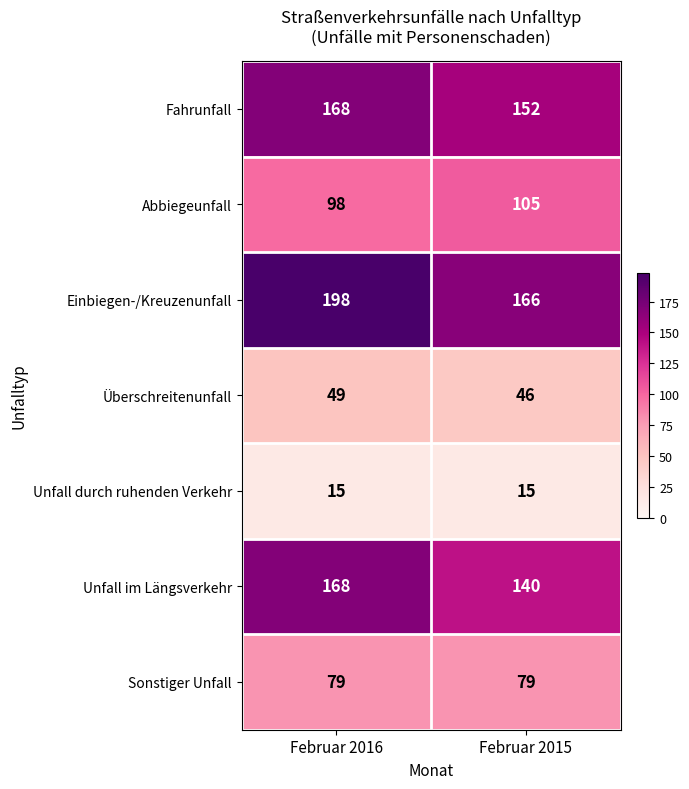

Reading right to left, transcribe all the data shown in this chart.

Fahrunfall: 152	168
Abbiegeunfall: 105	98
Einbiegen-/Kreuzenunfall: 166	198
Überschreitenunfall: 46	49
Unfall durch ruhenden Verkehr: 15	15
Unfall im Längsverkehr: 140	168
Sonstiger Unfall: 79	79